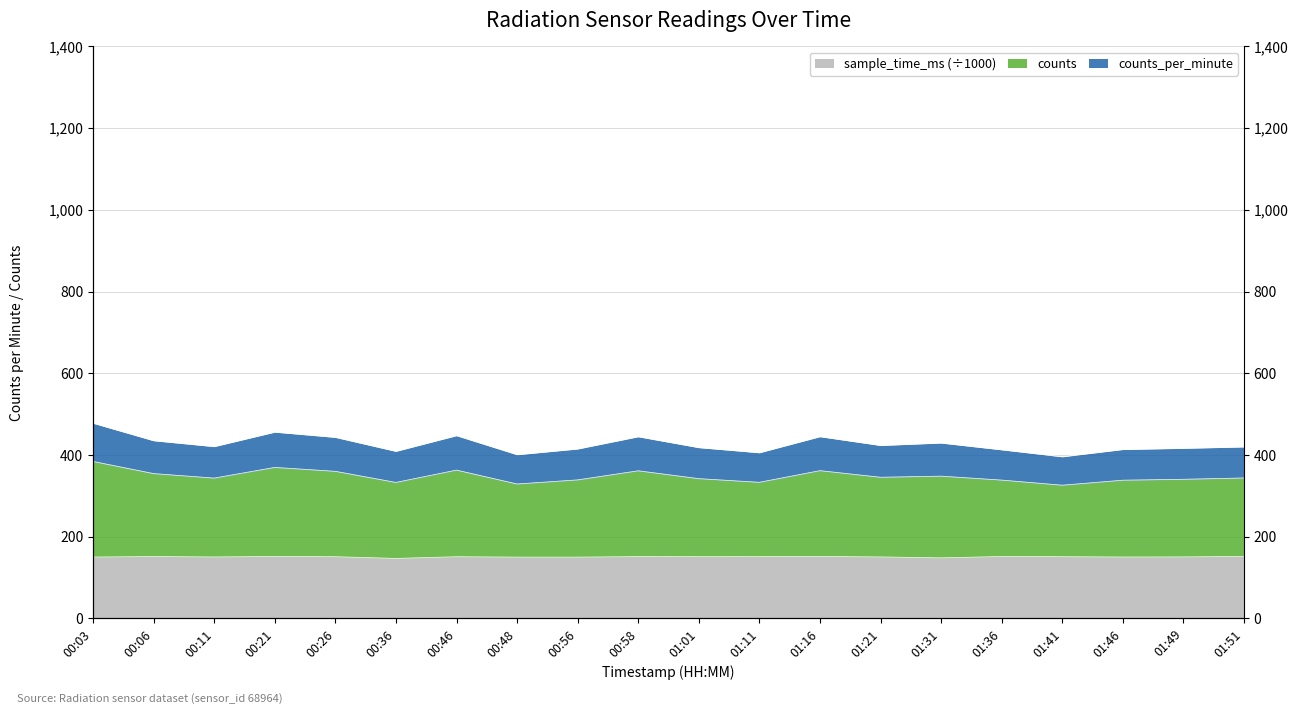

What is the label of the 4th point from the right?

01:41